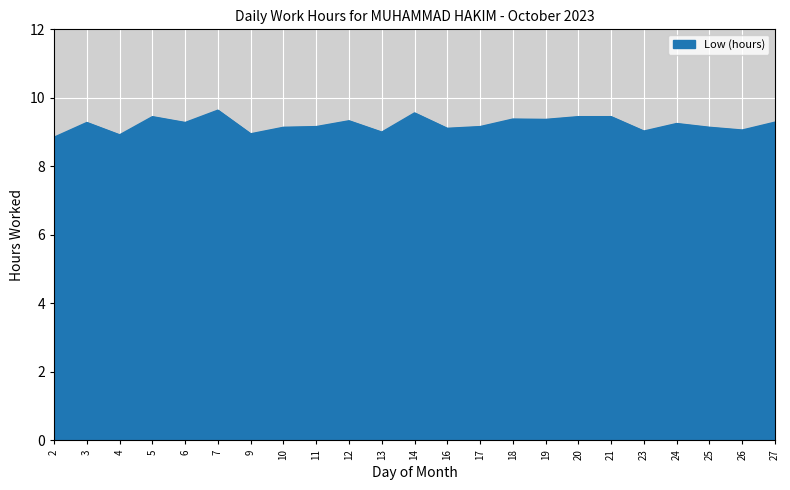

Is it true that the value at 20 is 9.4?

True